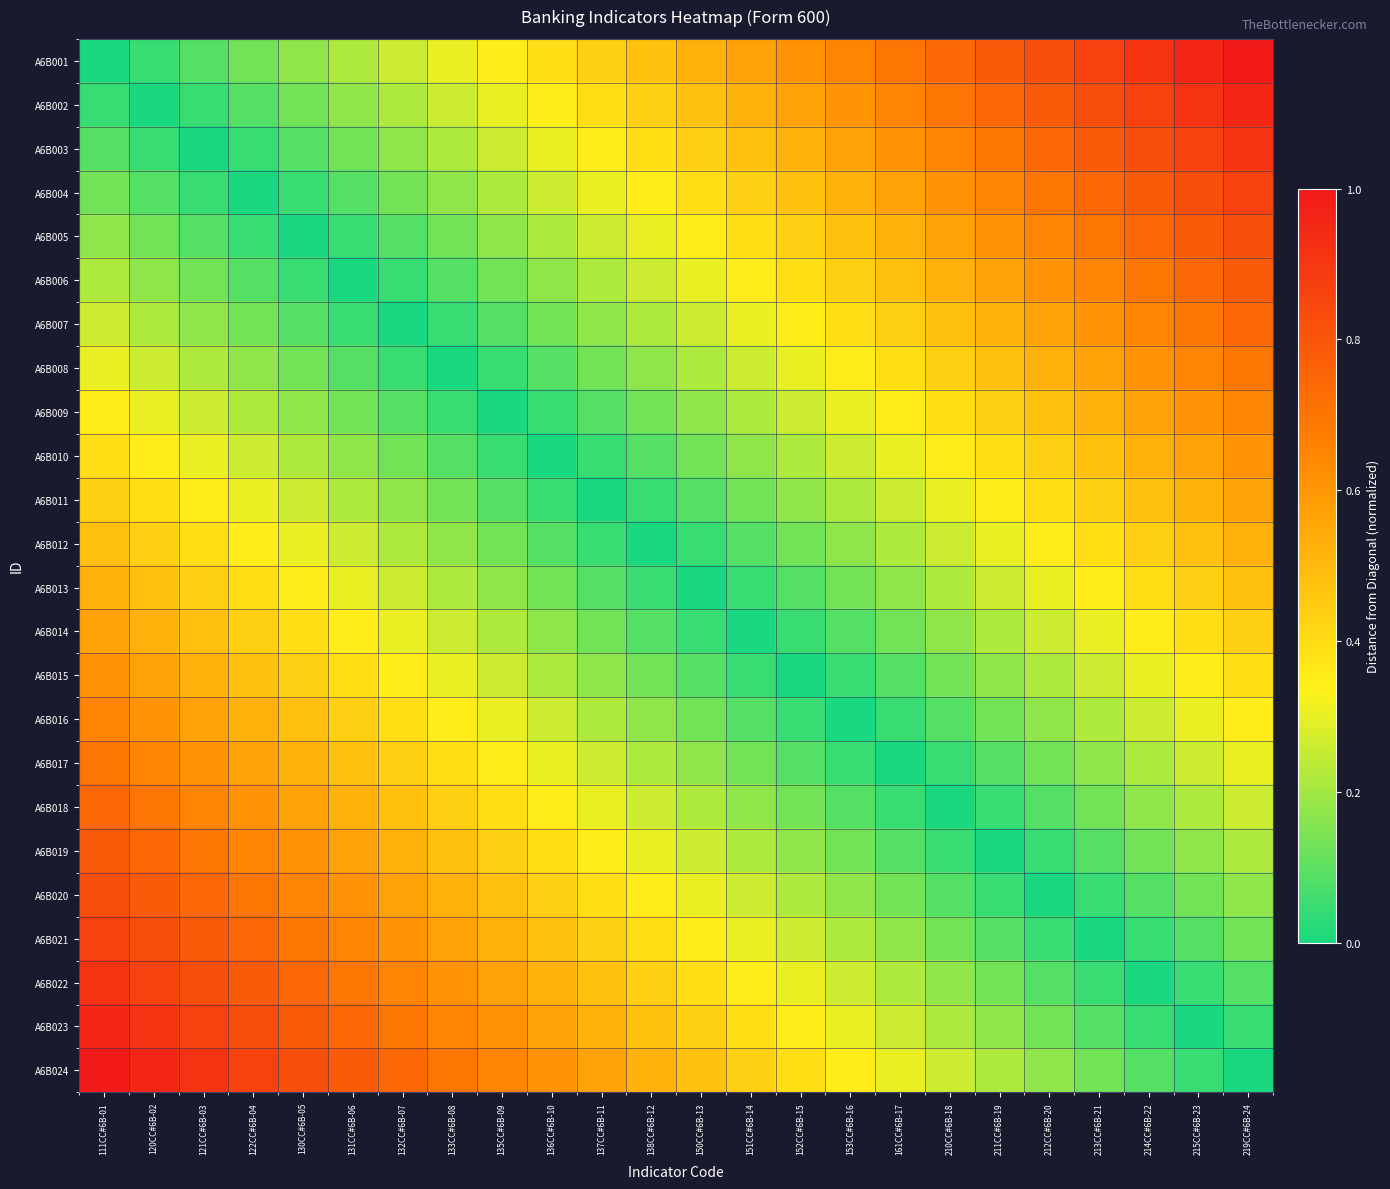

Reading right to left, list all the values displayed in this chart.

A6B001: 219CC#6B-24=1.0	215CC#6B-23=1.0	214CC#6B-22=0.9	213CC#6B-21=0.9	212CC#6B-20=0.8	211CC#6B-19=0.8	210CC#6B-18=0.7	161CC#6B-17=0.7	153CC#6B-16=0.7	152CC#6B-15=0.6	151CC#6B-14=0.6	150CC#6B-13=0.5	138CC#6B-12=0.5	137CC#6B-11=0.4	136CC#6B-10=0.4	135CC#6B-09=0.3	133CC#6B-08=0.3	132CC#6B-07=0.3	131CC#6B-06=0.2	130CC#6B-05=0.2	122CC#6B-04=0.1	121CC#6B-03=0.1	120CC#6B-02=0.0	111CC#6B-01=0.0
A6B002: 219CC#6B-24=1.0	215CC#6B-23=0.9	214CC#6B-22=0.9	213CC#6B-21=0.8	212CC#6B-20=0.8	211CC#6B-19=0.7	210CC#6B-18=0.7	161CC#6B-17=0.7	153CC#6B-16=0.6	152CC#6B-15=0.6	151CC#6B-14=0.5	150CC#6B-13=0.5	138CC#6B-12=0.4	137CC#6B-11=0.4	136CC#6B-10=0.3	135CC#6B-09=0.3	133CC#6B-08=0.3	132CC#6B-07=0.2	131CC#6B-06=0.2	130CC#6B-05=0.1	122CC#6B-04=0.1	121CC#6B-03=0.0	120CC#6B-02=0.0	111CC#6B-01=0.0
A6B003: 219CC#6B-24=0.9	215CC#6B-23=0.9	214CC#6B-22=0.8	213CC#6B-21=0.8	212CC#6B-20=0.7	211CC#6B-19=0.7	210CC#6B-18=0.7	161CC#6B-17=0.6	153CC#6B-16=0.6	152CC#6B-15=0.5	151CC#6B-14=0.5	150CC#6B-13=0.4	138CC#6B-12=0.4	137CC#6B-11=0.3	136CC#6B-10=0.3	135CC#6B-09=0.3	133CC#6B-08=0.2	132CC#6B-07=0.2	131CC#6B-06=0.1	130CC#6B-05=0.1	122CC#6B-04=0.0	121CC#6B-03=0.0	120CC#6B-02=0.0	111CC#6B-01=0.1
A6B004: 219CC#6B-24=0.9	215CC#6B-23=0.8	214CC#6B-22=0.8	213CC#6B-21=0.7	212CC#6B-20=0.7	211CC#6B-19=0.7	210CC#6B-18=0.6	161CC#6B-17=0.6	153CC#6B-16=0.5	152CC#6B-15=0.5	151CC#6B-14=0.4	150CC#6B-13=0.4	138CC#6B-12=0.3	137CC#6B-11=0.3	136CC#6B-10=0.3	135CC#6B-09=0.2	133CC#6B-08=0.2	132CC#6B-07=0.1	131CC#6B-06=0.1	130CC#6B-05=0.0	122CC#6B-04=0.0	121CC#6B-03=0.0	120CC#6B-02=0.1	111CC#6B-01=0.1
A6B005: 219CC#6B-24=0.8	215CC#6B-23=0.8	214CC#6B-22=0.7	213CC#6B-21=0.7	212CC#6B-20=0.7	211CC#6B-19=0.6	210CC#6B-18=0.6	161CC#6B-17=0.5	153CC#6B-16=0.5	152CC#6B-15=0.4	151CC#6B-14=0.4	150CC#6B-13=0.3	138CC#6B-12=0.3	137CC#6B-11=0.3	136CC#6B-10=0.2	135CC#6B-09=0.2	133CC#6B-08=0.1	132CC#6B-07=0.1	131CC#6B-06=0.0	130CC#6B-05=0.0	122CC#6B-04=0.0	121CC#6B-03=0.1	120CC#6B-02=0.1	111CC#6B-01=0.2
A6B006: 219CC#6B-24=0.8	215CC#6B-23=0.7	214CC#6B-22=0.7	213CC#6B-21=0.7	212CC#6B-20=0.6	211CC#6B-19=0.6	210CC#6B-18=0.5	161CC#6B-17=0.5	153CC#6B-16=0.4	152CC#6B-15=0.4	151CC#6B-14=0.3	150CC#6B-13=0.3	138CC#6B-12=0.3	137CC#6B-11=0.2	136CC#6B-10=0.2	135CC#6B-09=0.1	133CC#6B-08=0.1	132CC#6B-07=0.0	131CC#6B-06=0.0	130CC#6B-05=0.0	122CC#6B-04=0.1	121CC#6B-03=0.1	120CC#6B-02=0.2	111CC#6B-01=0.2
A6B007: 219CC#6B-24=0.7	215CC#6B-23=0.7	214CC#6B-22=0.7	213CC#6B-21=0.6	212CC#6B-20=0.6	211CC#6B-19=0.5	210CC#6B-18=0.5	161CC#6B-17=0.4	153CC#6B-16=0.4	152CC#6B-15=0.3	151CC#6B-14=0.3	150CC#6B-13=0.3	138CC#6B-12=0.2	137CC#6B-11=0.2	136CC#6B-10=0.1	135CC#6B-09=0.1	133CC#6B-08=0.0	132CC#6B-07=0.0	131CC#6B-06=0.0	130CC#6B-05=0.1	122CC#6B-04=0.1	121CC#6B-03=0.2	120CC#6B-02=0.2	111CC#6B-01=0.3
A6B008: 219CC#6B-24=0.7	215CC#6B-23=0.7	214CC#6B-22=0.6	213CC#6B-21=0.6	212CC#6B-20=0.5	211CC#6B-19=0.5	210CC#6B-18=0.4	161CC#6B-17=0.4	153CC#6B-16=0.3	152CC#6B-15=0.3	151CC#6B-14=0.3	150CC#6B-13=0.2	138CC#6B-12=0.2	137CC#6B-11=0.1	136CC#6B-10=0.1	135CC#6B-09=0.0	133CC#6B-08=0.0	132CC#6B-07=0.0	131CC#6B-06=0.1	130CC#6B-05=0.1	122CC#6B-04=0.2	121CC#6B-03=0.2	120CC#6B-02=0.3	111CC#6B-01=0.3
A6B009: 219CC#6B-24=0.7	215CC#6B-23=0.6	214CC#6B-22=0.6	213CC#6B-21=0.5	212CC#6B-20=0.5	211CC#6B-19=0.4	210CC#6B-18=0.4	161CC#6B-17=0.3	153CC#6B-16=0.3	152CC#6B-15=0.3	151CC#6B-14=0.2	150CC#6B-13=0.2	138CC#6B-12=0.1	137CC#6B-11=0.1	136CC#6B-10=0.0	135CC#6B-09=0.0	133CC#6B-08=0.0	132CC#6B-07=0.1	131CC#6B-06=0.1	130CC#6B-05=0.2	122CC#6B-04=0.2	121CC#6B-03=0.3	120CC#6B-02=0.3	111CC#6B-01=0.3
A6B010: 219CC#6B-24=0.6	215CC#6B-23=0.6	214CC#6B-22=0.5	213CC#6B-21=0.5	212CC#6B-20=0.4	211CC#6B-19=0.4	210CC#6B-18=0.3	161CC#6B-17=0.3	153CC#6B-16=0.3	152CC#6B-15=0.2	151CC#6B-14=0.2	150CC#6B-13=0.1	138CC#6B-12=0.1	137CC#6B-11=0.0	136CC#6B-10=0.0	135CC#6B-09=0.0	133CC#6B-08=0.1	132CC#6B-07=0.1	131CC#6B-06=0.2	130CC#6B-05=0.2	122CC#6B-04=0.3	121CC#6B-03=0.3	120CC#6B-02=0.3	111CC#6B-01=0.4
A6B011: 219CC#6B-24=0.6	215CC#6B-23=0.5	214CC#6B-22=0.5	213CC#6B-21=0.4	212CC#6B-20=0.4	211CC#6B-19=0.3	210CC#6B-18=0.3	161CC#6B-17=0.3	153CC#6B-16=0.2	152CC#6B-15=0.2	151CC#6B-14=0.1	150CC#6B-13=0.1	138CC#6B-12=0.0	137CC#6B-11=0.0	136CC#6B-10=0.0	135CC#6B-09=0.1	133CC#6B-08=0.1	132CC#6B-07=0.2	131CC#6B-06=0.2	130CC#6B-05=0.3	122CC#6B-04=0.3	121CC#6B-03=0.3	120CC#6B-02=0.4	111CC#6B-01=0.4
A6B012: 219CC#6B-24=0.5	215CC#6B-23=0.5	214CC#6B-22=0.4	213CC#6B-21=0.4	212CC#6B-20=0.3	211CC#6B-19=0.3	210CC#6B-18=0.3	161CC#6B-17=0.2	153CC#6B-16=0.2	152CC#6B-15=0.1	151CC#6B-14=0.1	150CC#6B-13=0.0	138CC#6B-12=0.0	137CC#6B-11=0.0	136CC#6B-10=0.1	135CC#6B-09=0.1	133CC#6B-08=0.2	132CC#6B-07=0.2	131CC#6B-06=0.3	130CC#6B-05=0.3	122CC#6B-04=0.3	121CC#6B-03=0.4	120CC#6B-02=0.4	111CC#6B-01=0.5
A6B013: 219CC#6B-24=0.5	215CC#6B-23=0.4	214CC#6B-22=0.4	213CC#6B-21=0.3	212CC#6B-20=0.3	211CC#6B-19=0.3	210CC#6B-18=0.2	161CC#6B-17=0.2	153CC#6B-16=0.1	152CC#6B-15=0.1	151CC#6B-14=0.0	150CC#6B-13=0.0	138CC#6B-12=0.0	137CC#6B-11=0.1	136CC#6B-10=0.1	135CC#6B-09=0.2	133CC#6B-08=0.2	132CC#6B-07=0.3	131CC#6B-06=0.3	130CC#6B-05=0.3	122CC#6B-04=0.4	121CC#6B-03=0.4	120CC#6B-02=0.5	111CC#6B-01=0.5
A6B014: 219CC#6B-24=0.4	215CC#6B-23=0.4	214CC#6B-22=0.3	213CC#6B-21=0.3	212CC#6B-20=0.3	211CC#6B-19=0.2	210CC#6B-18=0.2	161CC#6B-17=0.1	153CC#6B-16=0.1	152CC#6B-15=0.0	151CC#6B-14=0.0	150CC#6B-13=0.0	138CC#6B-12=0.1	137CC#6B-11=0.1	136CC#6B-10=0.2	135CC#6B-09=0.2	133CC#6B-08=0.3	132CC#6B-07=0.3	131CC#6B-06=0.3	130CC#6B-05=0.4	122CC#6B-04=0.4	121CC#6B-03=0.5	120CC#6B-02=0.5	111CC#6B-01=0.6
A6B015: 219CC#6B-24=0.4	215CC#6B-23=0.3	214CC#6B-22=0.3	213CC#6B-21=0.3	212CC#6B-20=0.2	211CC#6B-19=0.2	210CC#6B-18=0.1	161CC#6B-17=0.1	153CC#6B-16=0.0	152CC#6B-15=0.0	151CC#6B-14=0.0	150CC#6B-13=0.1	138CC#6B-12=0.1	137CC#6B-11=0.2	136CC#6B-10=0.2	135CC#6B-09=0.3	133CC#6B-08=0.3	132CC#6B-07=0.3	131CC#6B-06=0.4	130CC#6B-05=0.4	122CC#6B-04=0.5	121CC#6B-03=0.5	120CC#6B-02=0.6	111CC#6B-01=0.6
A6B016: 219CC#6B-24=0.3	215CC#6B-23=0.3	214CC#6B-22=0.3	213CC#6B-21=0.2	212CC#6B-20=0.2	211CC#6B-19=0.1	210CC#6B-18=0.1	161CC#6B-17=0.0	153CC#6B-16=0.0	152CC#6B-15=0.0	151CC#6B-14=0.1	150CC#6B-13=0.1	138CC#6B-12=0.2	137CC#6B-11=0.2	136CC#6B-10=0.3	135CC#6B-09=0.3	133CC#6B-08=0.3	132CC#6B-07=0.4	131CC#6B-06=0.4	130CC#6B-05=0.5	122CC#6B-04=0.5	121CC#6B-03=0.6	120CC#6B-02=0.6	111CC#6B-01=0.7
A6B017: 219CC#6B-24=0.3	215CC#6B-23=0.3	214CC#6B-22=0.2	213CC#6B-21=0.2	212CC#6B-20=0.1	211CC#6B-19=0.1	210CC#6B-18=0.0	161CC#6B-17=0.0	153CC#6B-16=0.0	152CC#6B-15=0.1	151CC#6B-14=0.1	150CC#6B-13=0.2	138CC#6B-12=0.2	137CC#6B-11=0.3	136CC#6B-10=0.3	135CC#6B-09=0.3	133CC#6B-08=0.4	132CC#6B-07=0.4	131CC#6B-06=0.5	130CC#6B-05=0.5	122CC#6B-04=0.6	121CC#6B-03=0.6	120CC#6B-02=0.7	111CC#6B-01=0.7
A6B018: 219CC#6B-24=0.3	215CC#6B-23=0.2	214CC#6B-22=0.2	213CC#6B-21=0.1	212CC#6B-20=0.1	211CC#6B-19=0.0	210CC#6B-18=0.0	161CC#6B-17=0.0	153CC#6B-16=0.1	152CC#6B-15=0.1	151CC#6B-14=0.2	150CC#6B-13=0.2	138CC#6B-12=0.3	137CC#6B-11=0.3	136CC#6B-10=0.3	135CC#6B-09=0.4	133CC#6B-08=0.4	132CC#6B-07=0.5	131CC#6B-06=0.5	130CC#6B-05=0.6	122CC#6B-04=0.6	121CC#6B-03=0.7	120CC#6B-02=0.7	111CC#6B-01=0.7
A6B019: 219CC#6B-24=0.2	215CC#6B-23=0.2	214CC#6B-22=0.1	213CC#6B-21=0.1	212CC#6B-20=0.0	211CC#6B-19=0.0	210CC#6B-18=0.0	161CC#6B-17=0.1	153CC#6B-16=0.1	152CC#6B-15=0.2	151CC#6B-14=0.2	150CC#6B-13=0.3	138CC#6B-12=0.3	137CC#6B-11=0.3	136CC#6B-10=0.4	135CC#6B-09=0.4	133CC#6B-08=0.5	132CC#6B-07=0.5	131CC#6B-06=0.6	130CC#6B-05=0.6	122CC#6B-04=0.7	121CC#6B-03=0.7	120CC#6B-02=0.7	111CC#6B-01=0.8
A6B020: 219CC#6B-24=0.2	215CC#6B-23=0.1	214CC#6B-22=0.1	213CC#6B-21=0.0	212CC#6B-20=0.0	211CC#6B-19=0.0	210CC#6B-18=0.1	161CC#6B-17=0.1	153CC#6B-16=0.2	152CC#6B-15=0.2	151CC#6B-14=0.3	150CC#6B-13=0.3	138CC#6B-12=0.3	137CC#6B-11=0.4	136CC#6B-10=0.4	135CC#6B-09=0.5	133CC#6B-08=0.5	132CC#6B-07=0.6	131CC#6B-06=0.6	130CC#6B-05=0.7	122CC#6B-04=0.7	121CC#6B-03=0.7	120CC#6B-02=0.8	111CC#6B-01=0.8
A6B021: 219CC#6B-24=0.1	215CC#6B-23=0.1	214CC#6B-22=0.0	213CC#6B-21=0.0	212CC#6B-20=0.0	211CC#6B-19=0.1	210CC#6B-18=0.1	161CC#6B-17=0.2	153CC#6B-16=0.2	152CC#6B-15=0.3	151CC#6B-14=0.3	150CC#6B-13=0.3	138CC#6B-12=0.4	137CC#6B-11=0.4	136CC#6B-10=0.5	135CC#6B-09=0.5	133CC#6B-08=0.6	132CC#6B-07=0.6	131CC#6B-06=0.7	130CC#6B-05=0.7	122CC#6B-04=0.7	121CC#6B-03=0.8	120CC#6B-02=0.8	111CC#6B-01=0.9
A6B022: 219CC#6B-24=0.1	215CC#6B-23=0.0	214CC#6B-22=0.0	213CC#6B-21=0.0	212CC#6B-20=0.1	211CC#6B-19=0.1	210CC#6B-18=0.2	161CC#6B-17=0.2	153CC#6B-16=0.3	152CC#6B-15=0.3	151CC#6B-14=0.3	150CC#6B-13=0.4	138CC#6B-12=0.4	137CC#6B-11=0.5	136CC#6B-10=0.5	135CC#6B-09=0.6	133CC#6B-08=0.6	132CC#6B-07=0.7	131CC#6B-06=0.7	130CC#6B-05=0.7	122CC#6B-04=0.8	121CC#6B-03=0.8	120CC#6B-02=0.9	111CC#6B-01=0.9
A6B023: 219CC#6B-24=0.0	215CC#6B-23=0.0	214CC#6B-22=0.0	213CC#6B-21=0.1	212CC#6B-20=0.1	211CC#6B-19=0.2	210CC#6B-18=0.2	161CC#6B-17=0.3	153CC#6B-16=0.3	152CC#6B-15=0.3	151CC#6B-14=0.4	150CC#6B-13=0.4	138CC#6B-12=0.5	137CC#6B-11=0.5	136CC#6B-10=0.6	135CC#6B-09=0.6	133CC#6B-08=0.7	132CC#6B-07=0.7	131CC#6B-06=0.7	130CC#6B-05=0.8	122CC#6B-04=0.8	121CC#6B-03=0.9	120CC#6B-02=0.9	111CC#6B-01=1.0
A6B024: 219CC#6B-24=0.0	215CC#6B-23=0.0	214CC#6B-22=0.1	213CC#6B-21=0.1	212CC#6B-20=0.2	211CC#6B-19=0.2	210CC#6B-18=0.3	161CC#6B-17=0.3	153CC#6B-16=0.3	152CC#6B-15=0.4	151CC#6B-14=0.4	150CC#6B-13=0.5	138CC#6B-12=0.5	137CC#6B-11=0.6	136CC#6B-10=0.6	135CC#6B-09=0.7	133CC#6B-08=0.7	132CC#6B-07=0.7	131CC#6B-06=0.8	130CC#6B-05=0.8	122CC#6B-04=0.9	121CC#6B-03=0.9	120CC#6B-02=1.0	111CC#6B-01=1.0